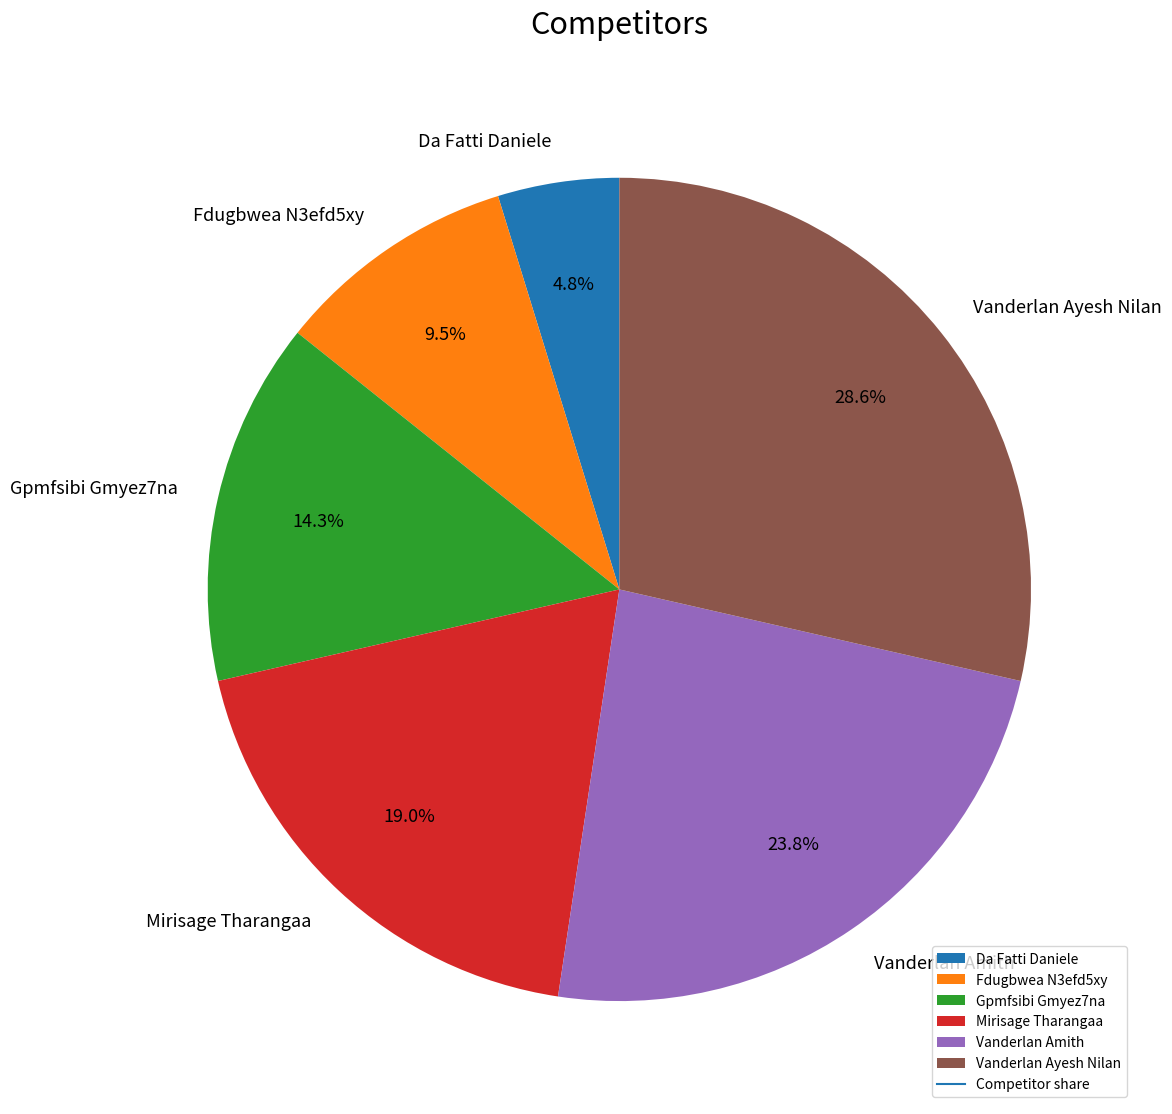

To the nearest percent, what is the difference between the Vanderlan Ayesh Nilan and Vanderlan Amith slice percentages?

5%